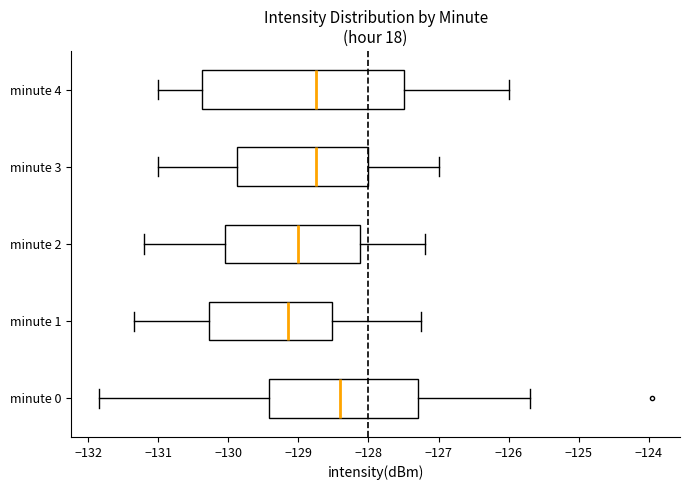

Reading bottom to top, read every box against the x-axis: the position of its median line, the range the box covers, and the ends of its whiskers. The values are not printed on the chart, so give them approximately, as read against the axis.

minute 0: median -128.4, box -129.4 to -127.3, whiskers -131.8 to -125.7
minute 1: median -129.1, box -130.3 to -128.5, whiskers -131.3 to -127.2
minute 2: median -129.0, box -130.0 to -128.1, whiskers -131.2 to -127.2
minute 3: median -128.7, box -129.9 to -128.0, whiskers -131.0 to -127.0
minute 4: median -128.7, box -130.4 to -127.5, whiskers -131.0 to -126.0